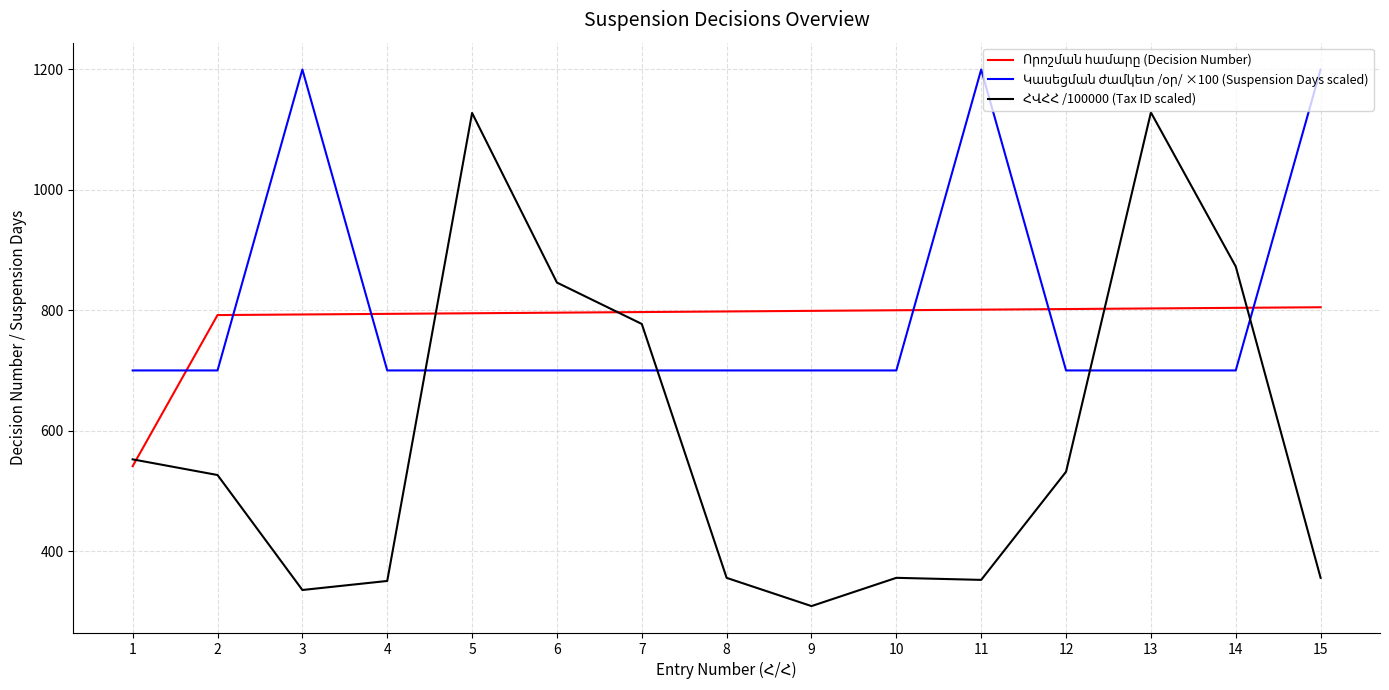

What is the spread (max minus min) of values at 12?

270.3